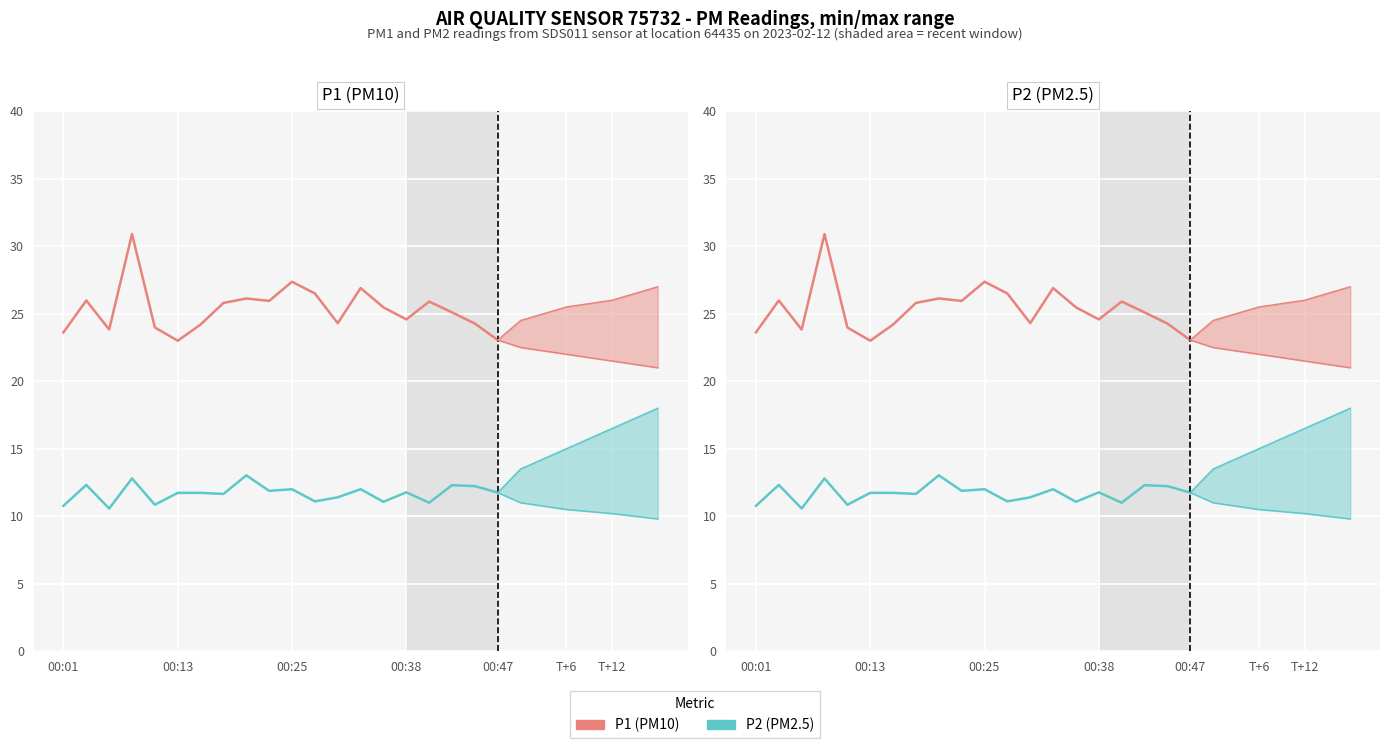

Is it true that P1 equals 24.6 at 00:38?

True